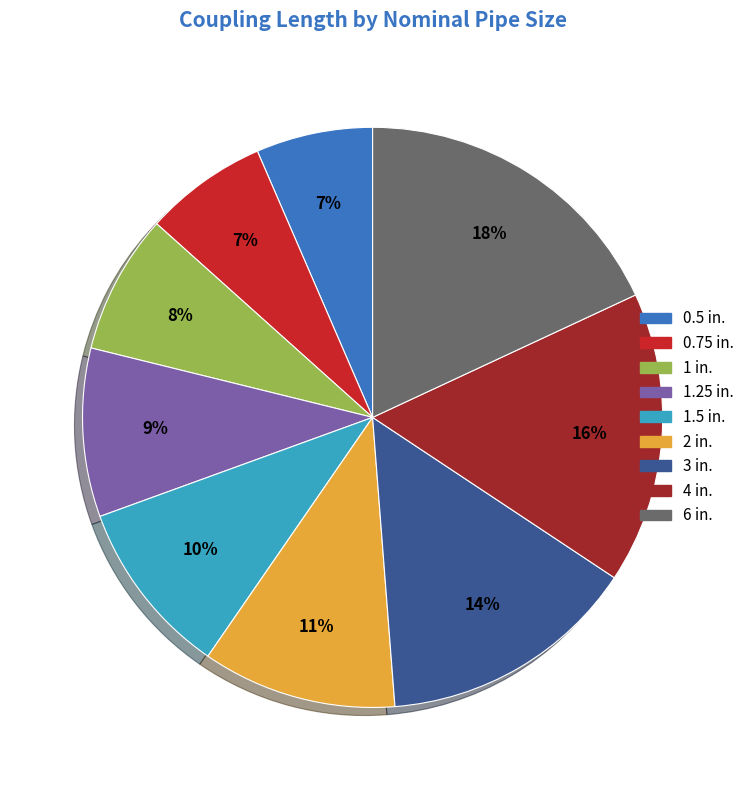

To the nearest percent, what is the combined percentage of 6 in. and 4 in.?

34%